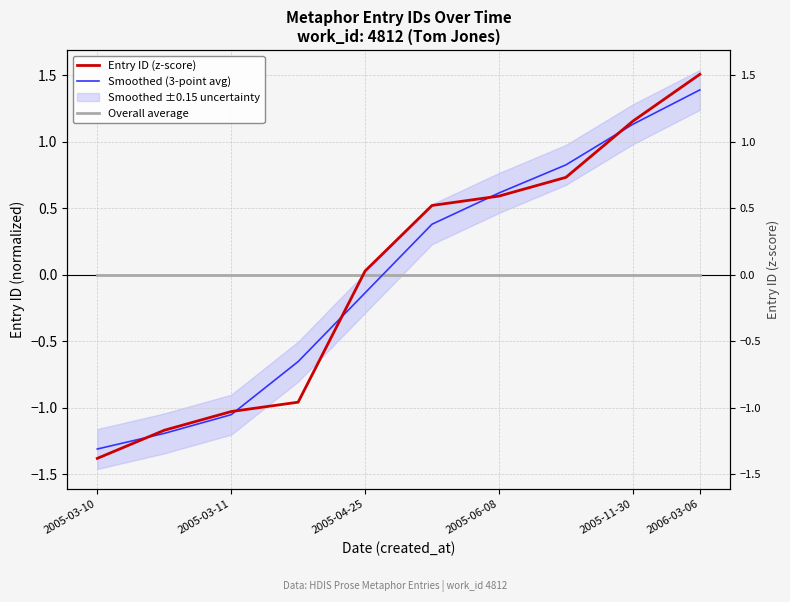

Which series has the largest total across all categories?

Smoothed (3-point avg)